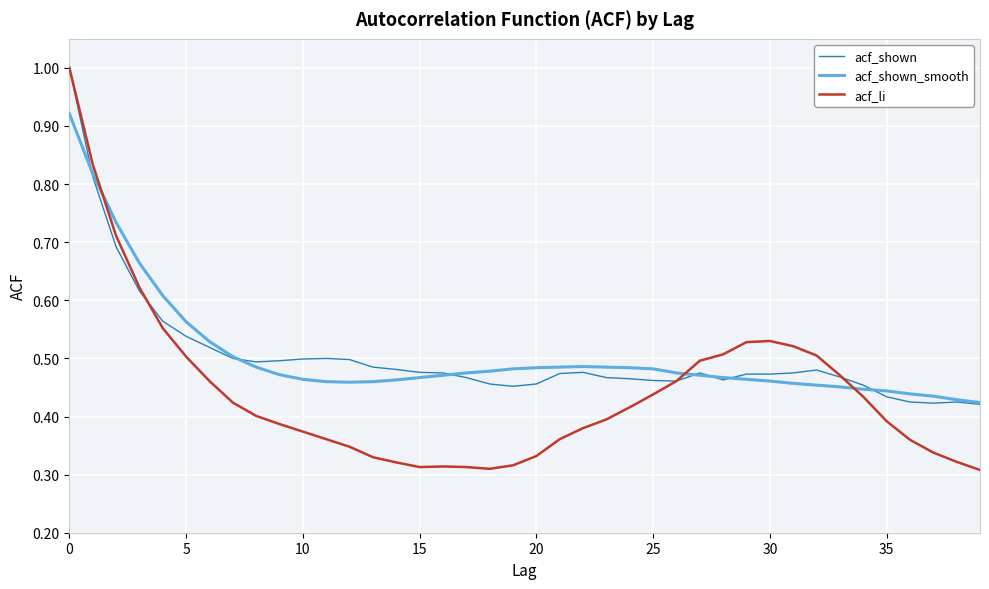

Count the acf_shown_smooth values in the range 0 to 1.

40